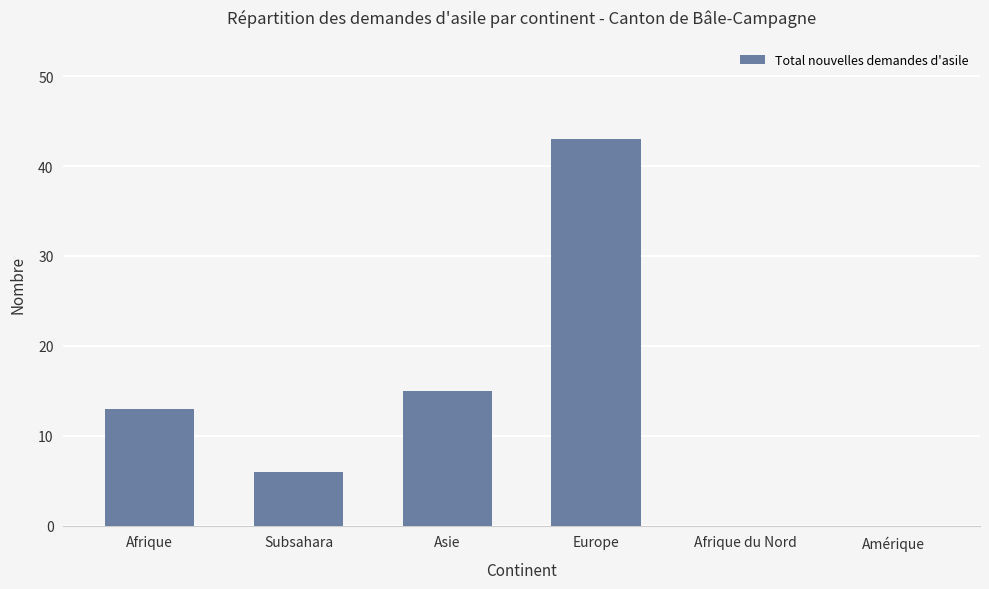

What is the sum of all values?

77